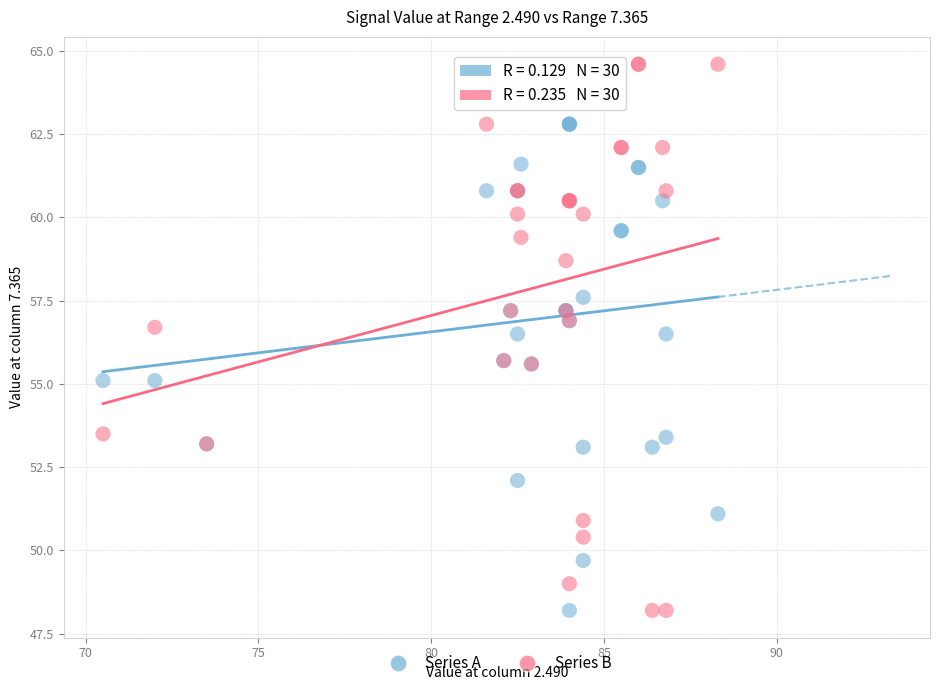

Which series has the widest spread of Y values?

Series B